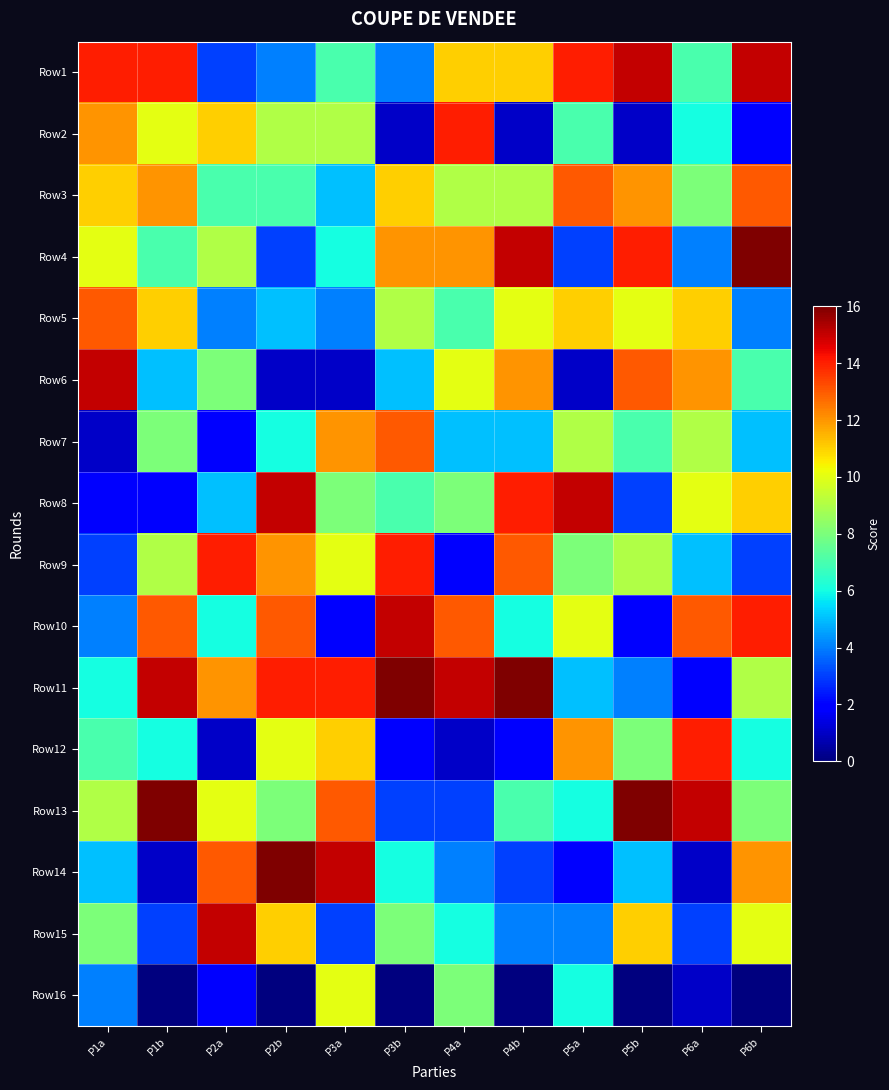

Between P2b and P6a, which is larger?

P6a